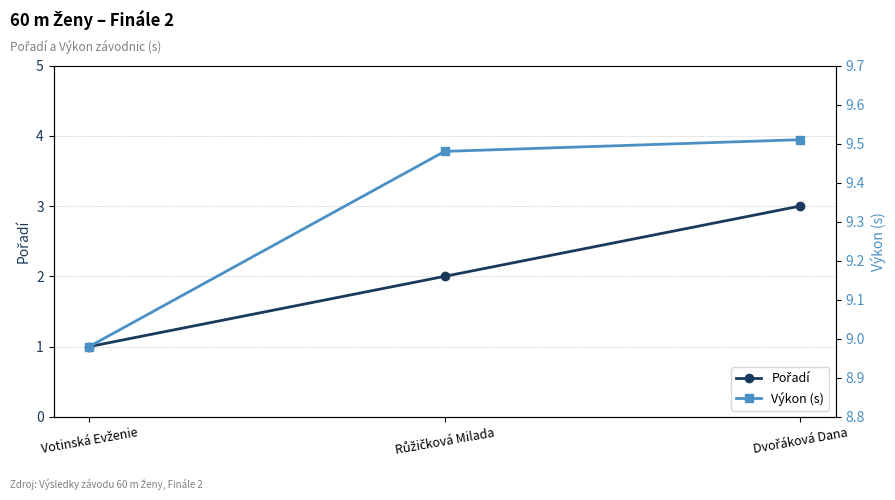

Reading left to right, transcribe all the data shown in this chart.

Pořadí: Votinská Evženie=1.0	Růžičková Milada=2.0	Dvořáková Dana=3.0
Výkon (s): Votinská Evženie=9.0	Růžičková Milada=9.5	Dvořáková Dana=9.5